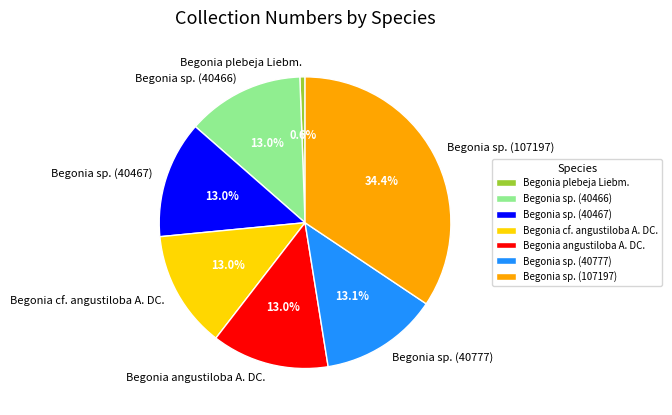

Which slice is the largest?

Begonia sp. (107197)